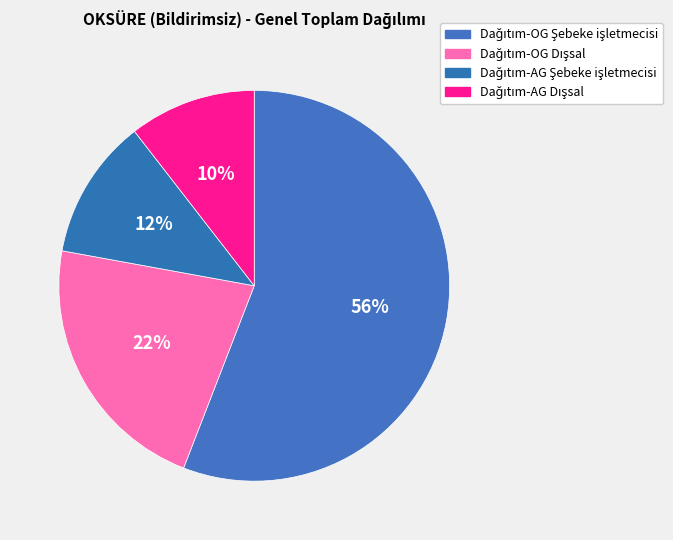

Is it true that Dağıtım-OG Dışsal is 28% of the pie?

False